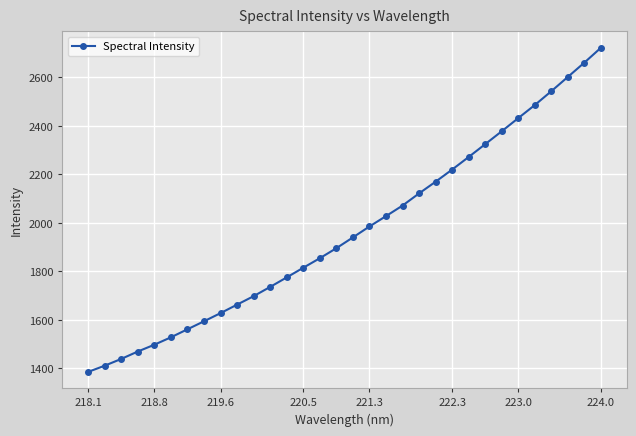

What is the greatest value displayed?

2722.8